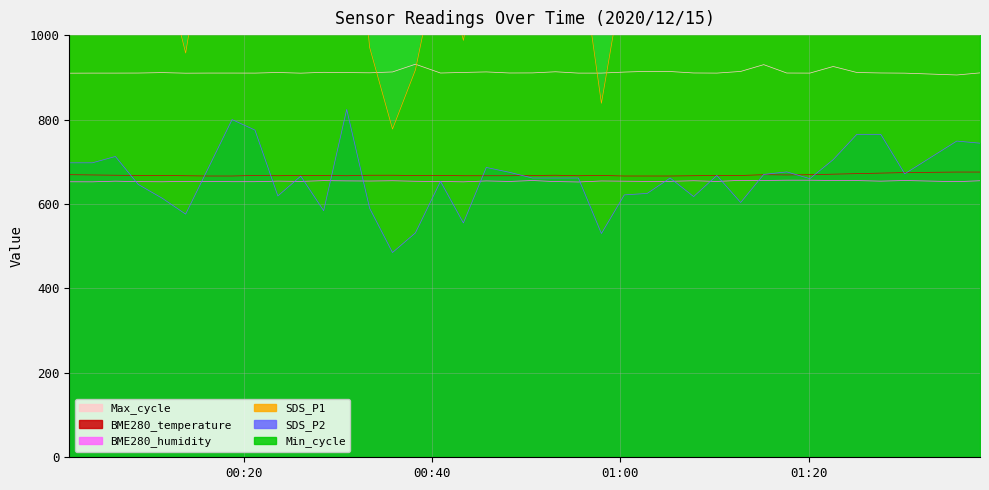

What is the maximum value shown in the chart?

1590.0